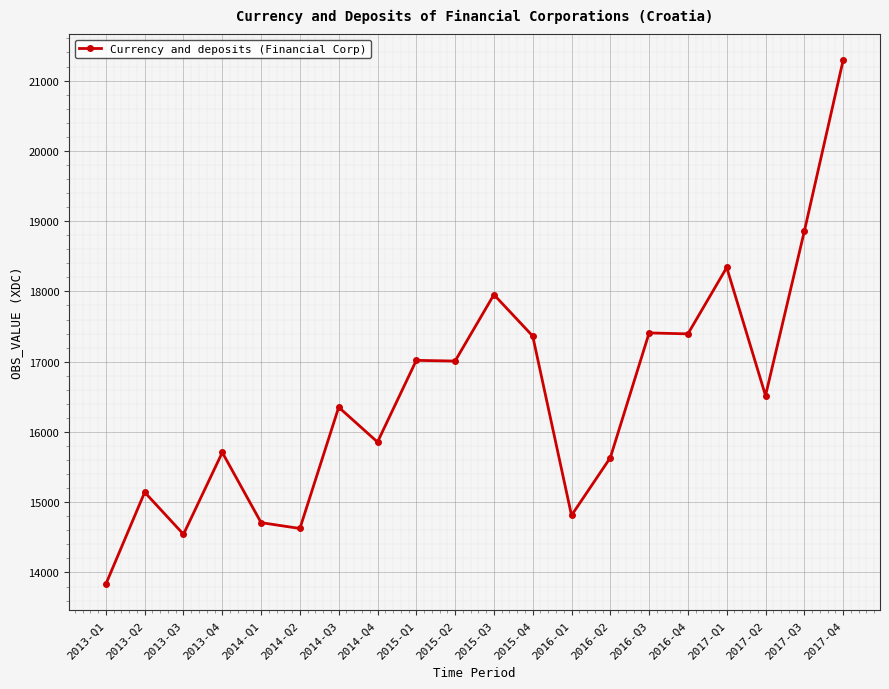

What is the label of the 8th point from the left?

2014-Q4